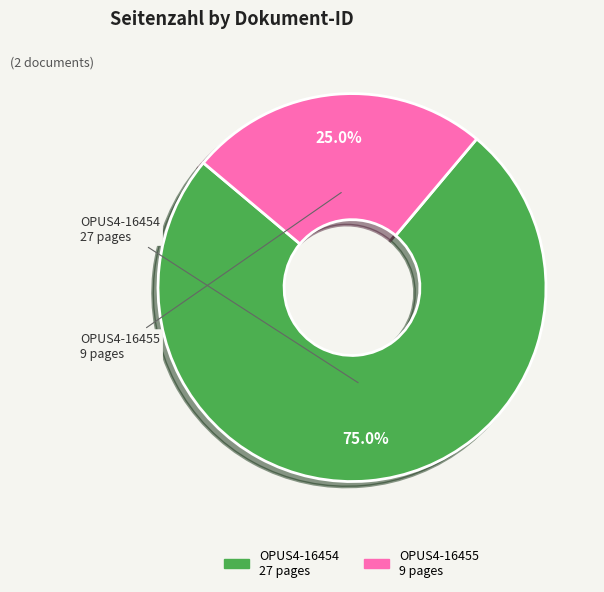

Which slice is the largest?

OPUS4-16454